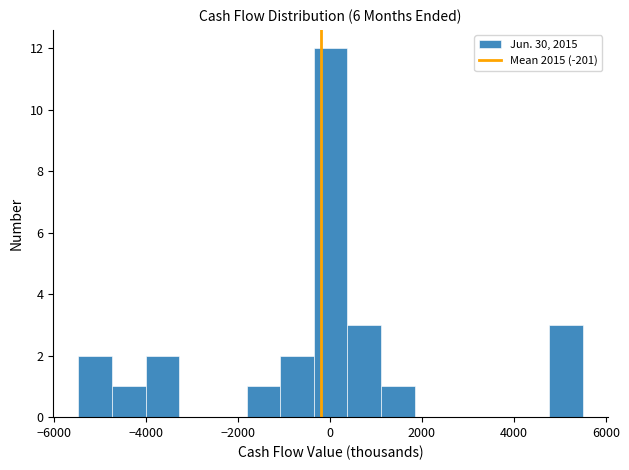

Read against the x-axis, roughly where is the centre of the tallest bar?

0